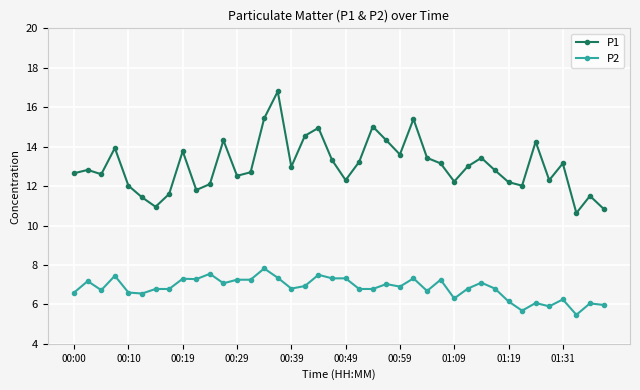

List the series in order of their overall mean, highest first.

P1, P2